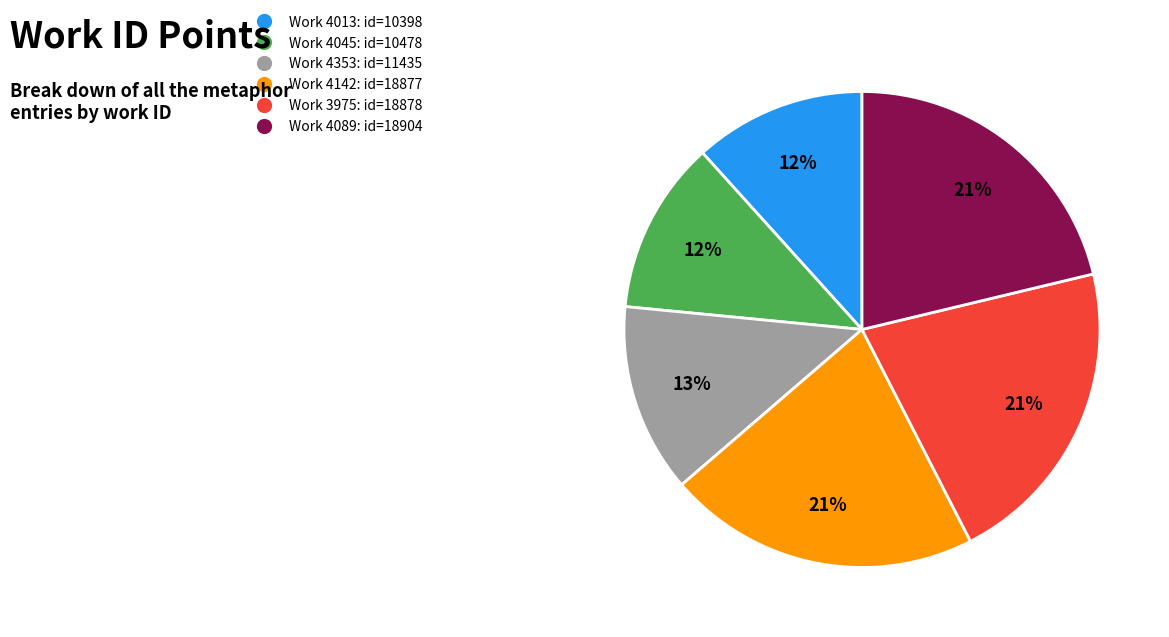

Is there any slice that represents more than half of the pie?

No